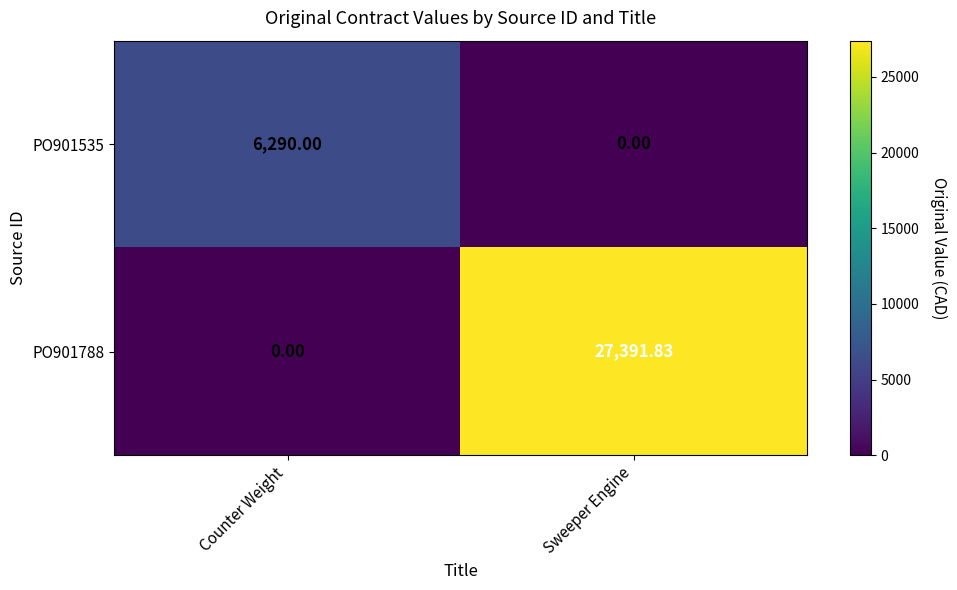

At which label does PO901535 reach its minimum?

Sweeper Engine